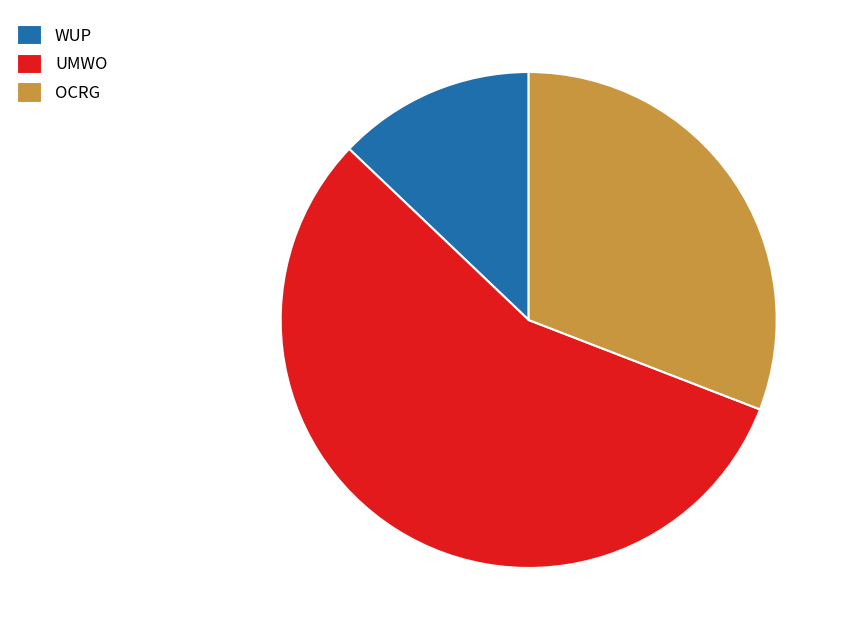

Is there any slice that represents more than half of the pie?

Yes